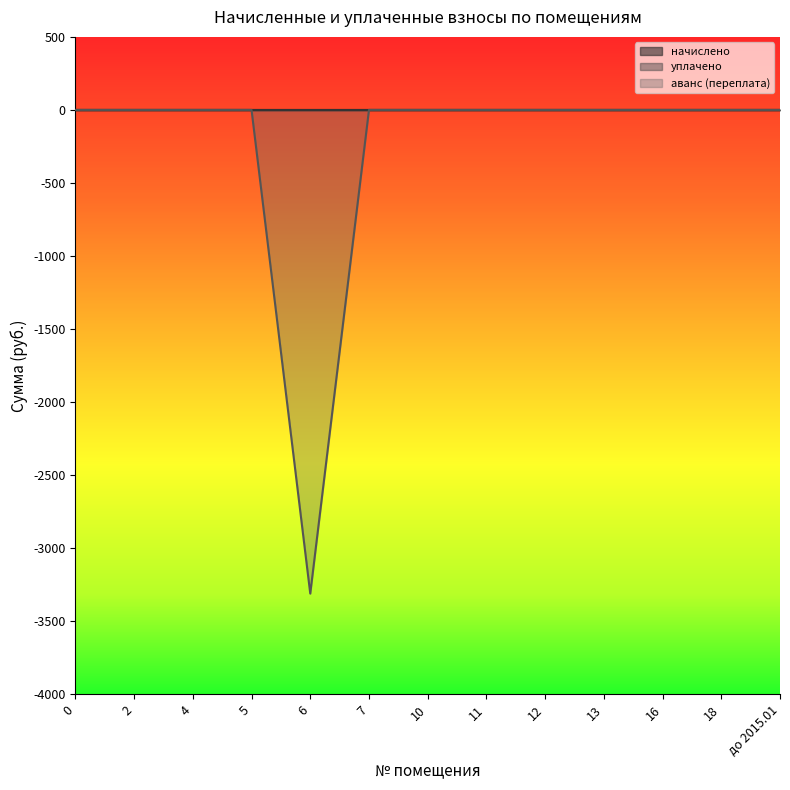

True or false: начислено has a value of 0.0 at 5.

True